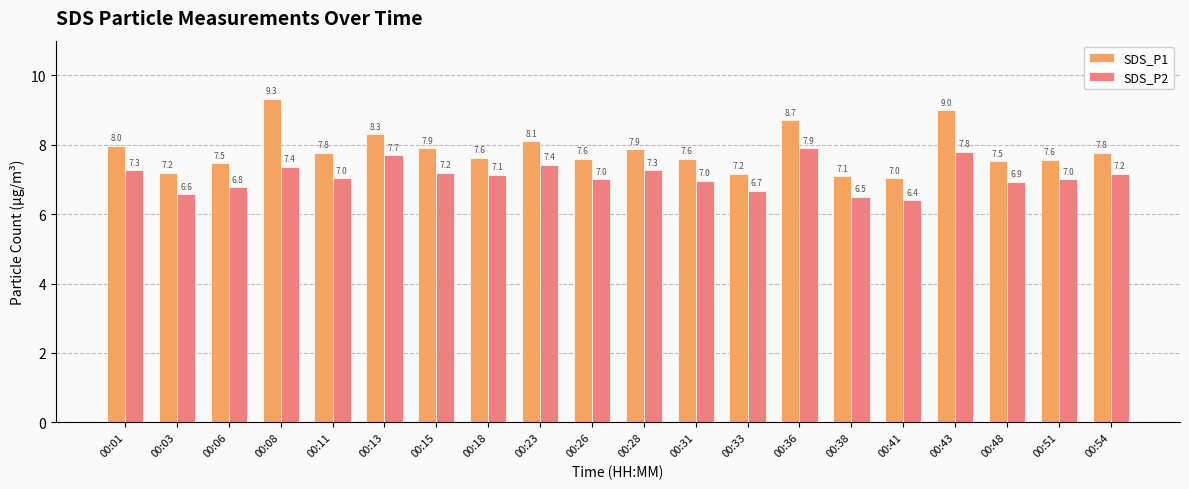

Is the value of SDS_P2 at 00:15 greater than the value of SDS_P1 at 00:41?

Yes